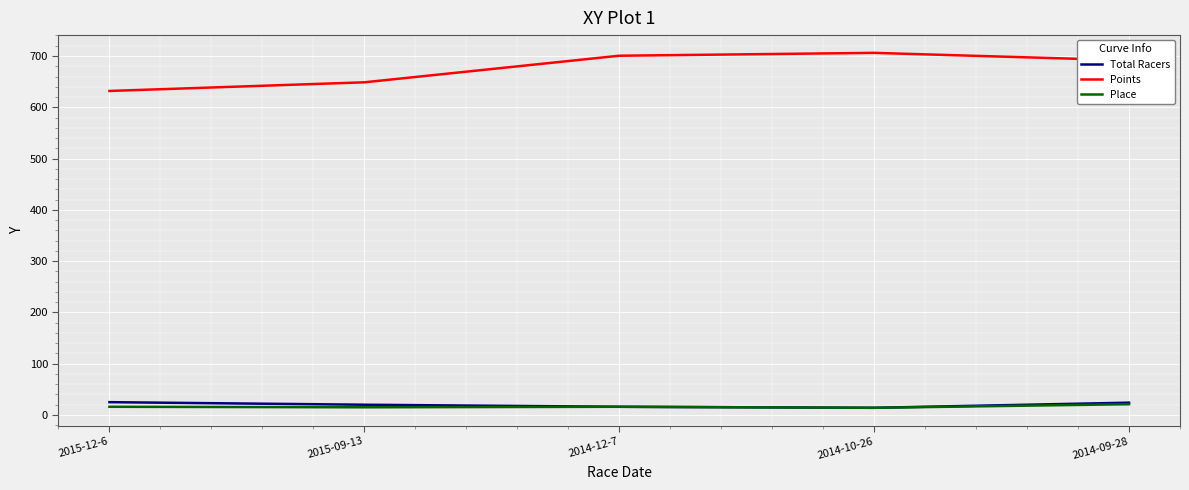

What is the sum of all Place values?

82.0